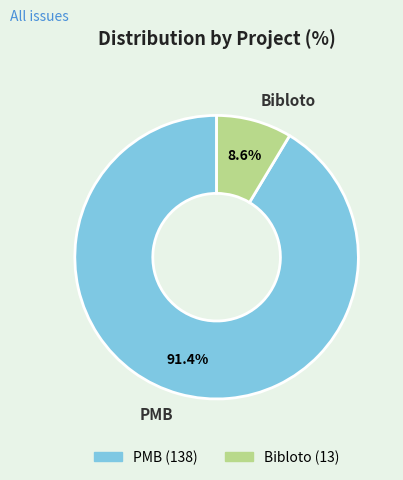

To the nearest percent, what portion does Bibloto represent?

9%